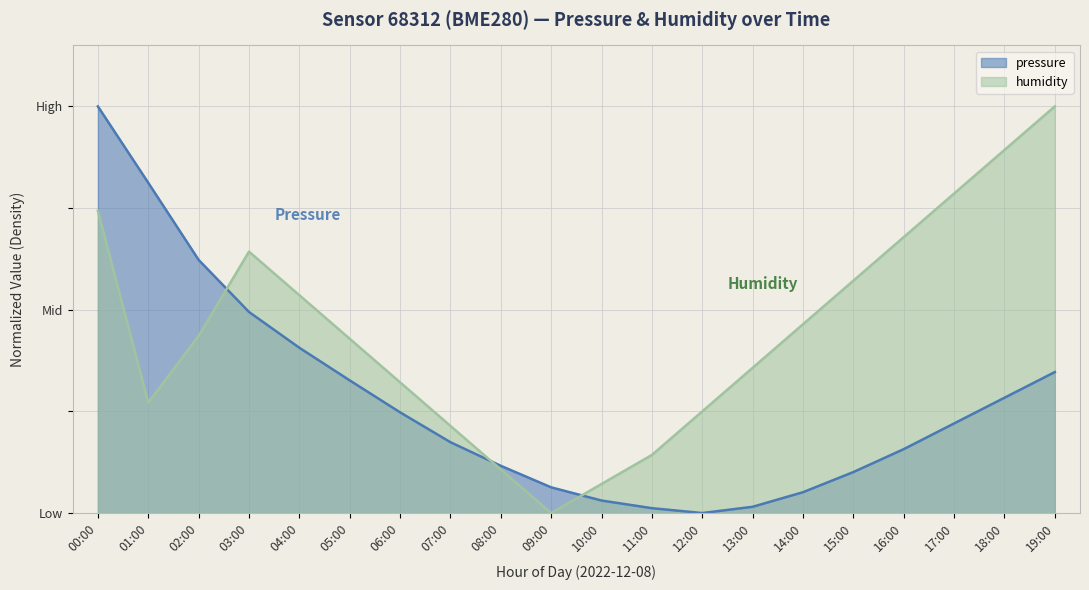

What is the label of the 2nd point from the left?

01:00